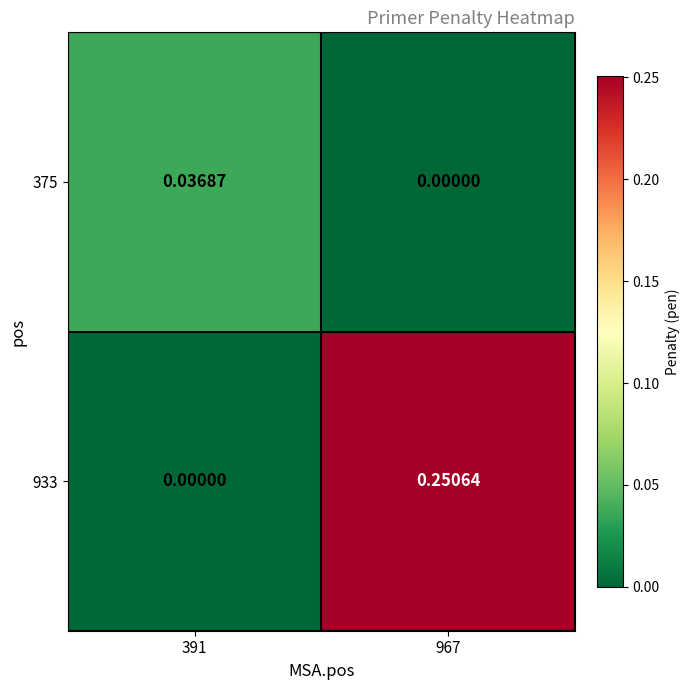

Count the number of data series in this chart.

2